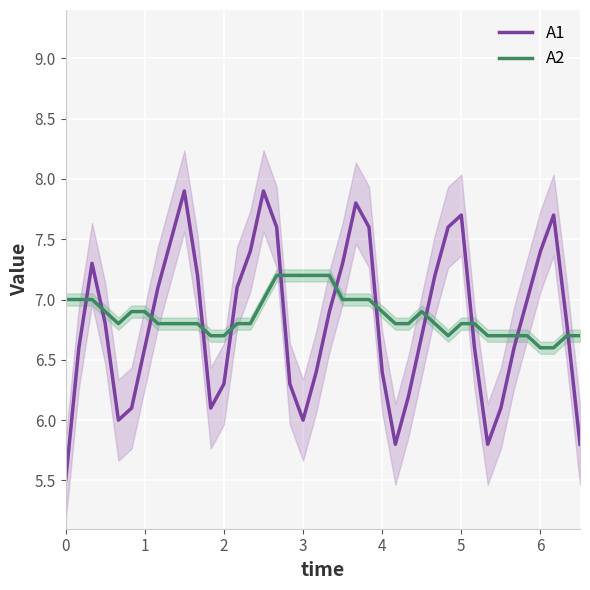

Rank the series by their maximum value, from highest to lowest.

A1, A2